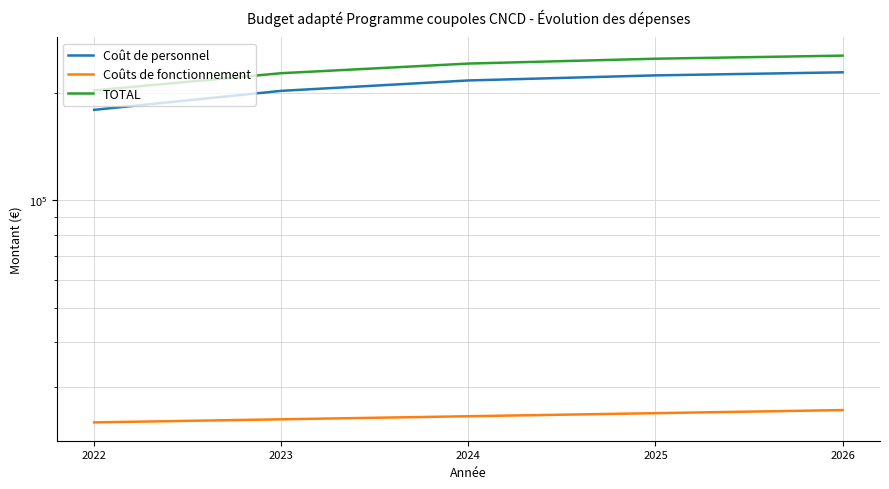

Reading left to right, extract all data points from this chart.

Coût de personnel: 2022=179068.0	2023=202396.8	2024=216432.4	2025=223618.3	2026=228090.1
Coûts de fonctionnement: 2022=23903.0	2023=24381.0	2024=24869.0	2025=25366.0	2026=25874.0
TOTAL: 2022=202971.0	2023=226777.8	2024=241301.4	2025=248984.3	2026=253964.1